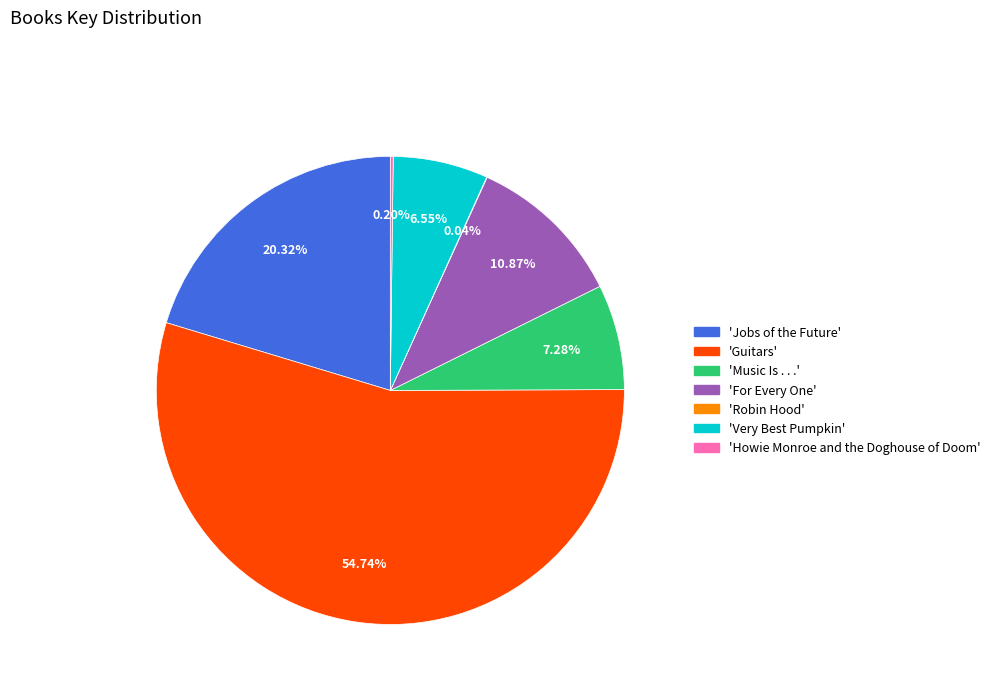

Is there any slice that represents more than half of the pie?

Yes